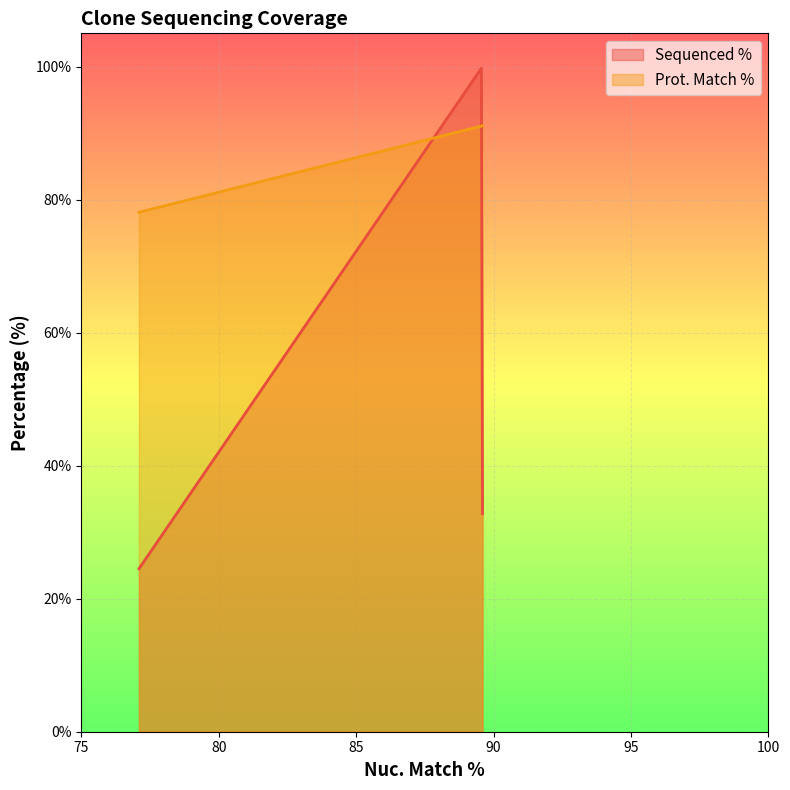

After their last crossing, which series has the higher values: Sequenced % or Prot. Match %?

Prot. Match %